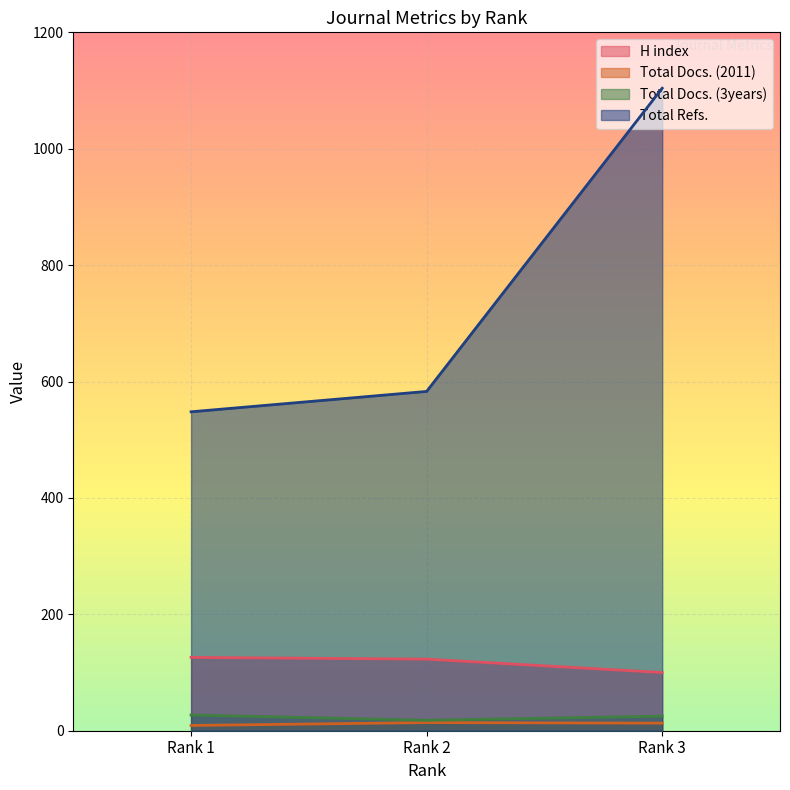

At Rank 3, list the series in order from smallest to largest.

Total Docs. (2011), Total Docs. (3years), H index, Total Refs.